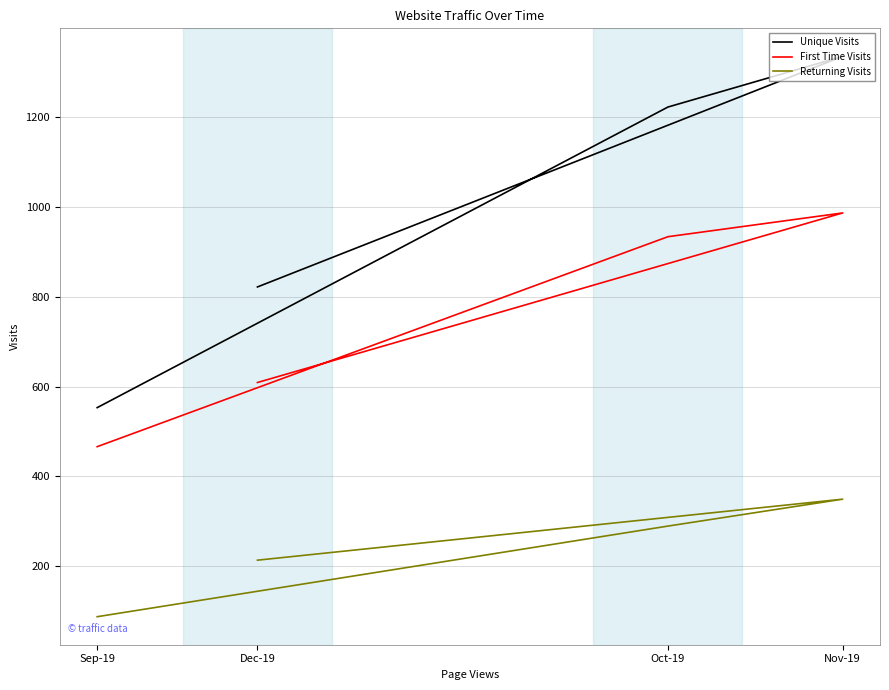

What is the smallest value displayed?

87